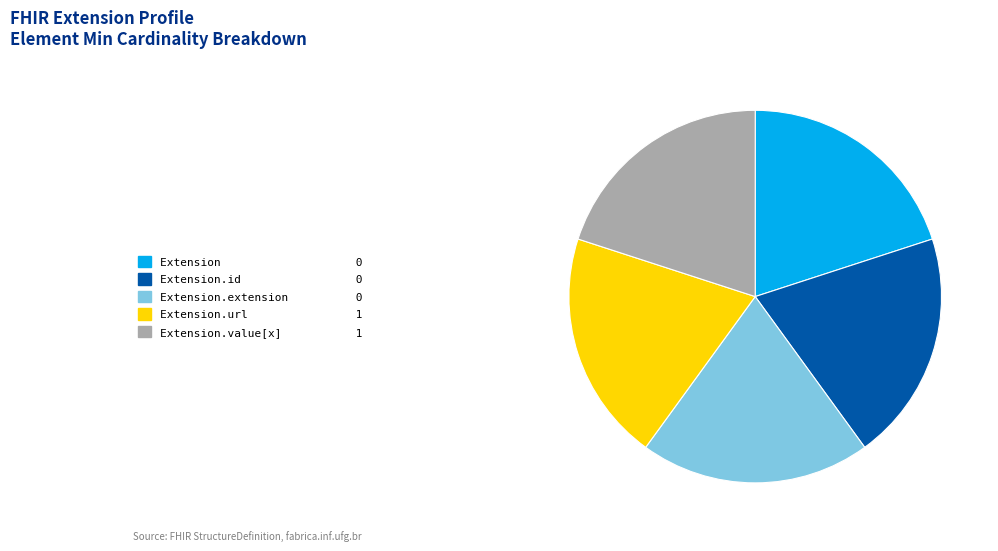

Does any single category account for the majority?

No